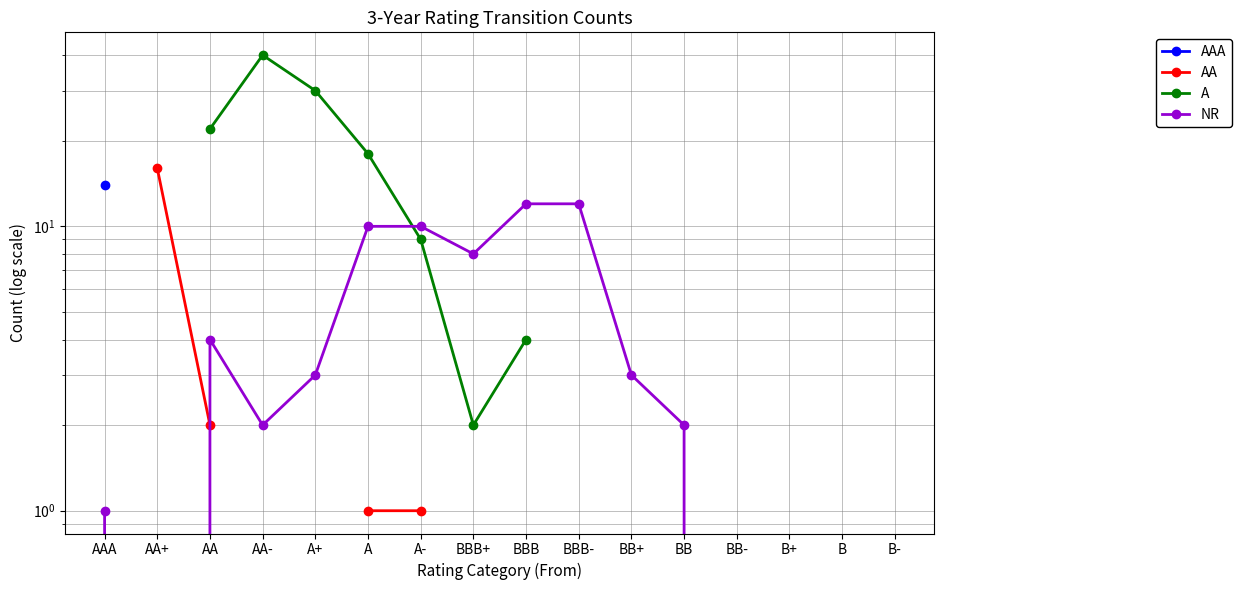

Which label corresponds to the smallest value in the chart?

AA+